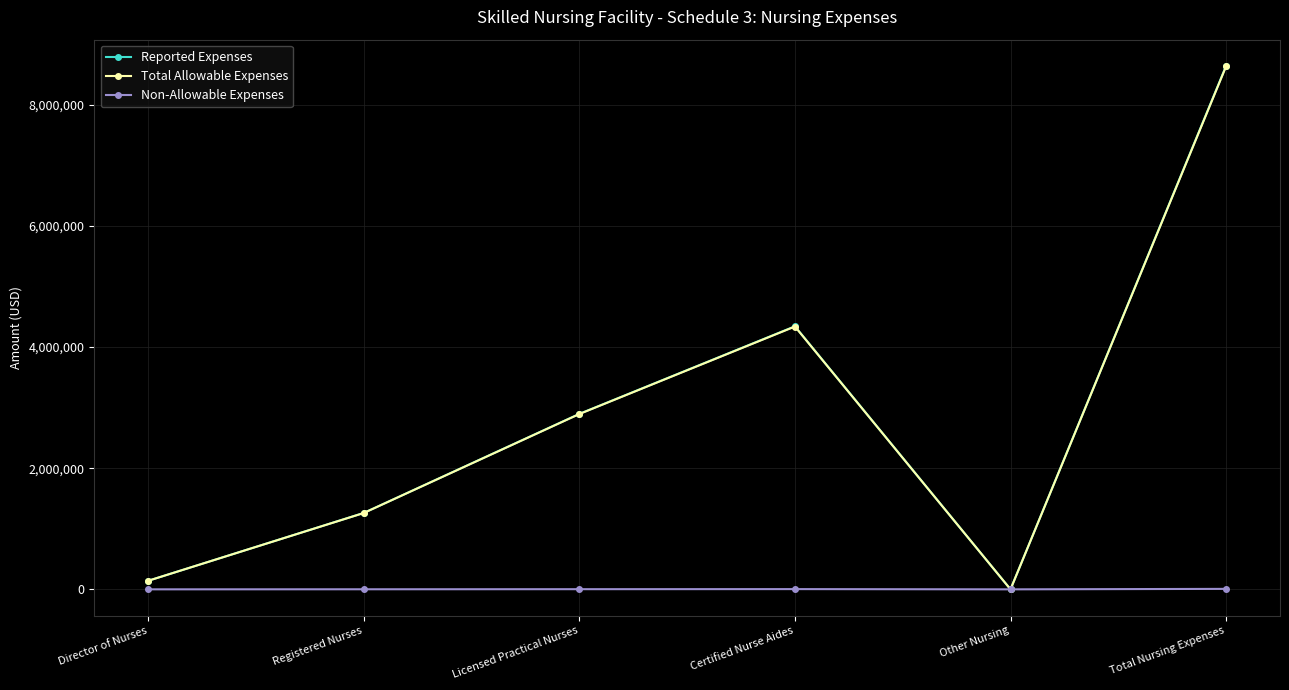

What is the label of the 6th point from the right?

Director of Nurses